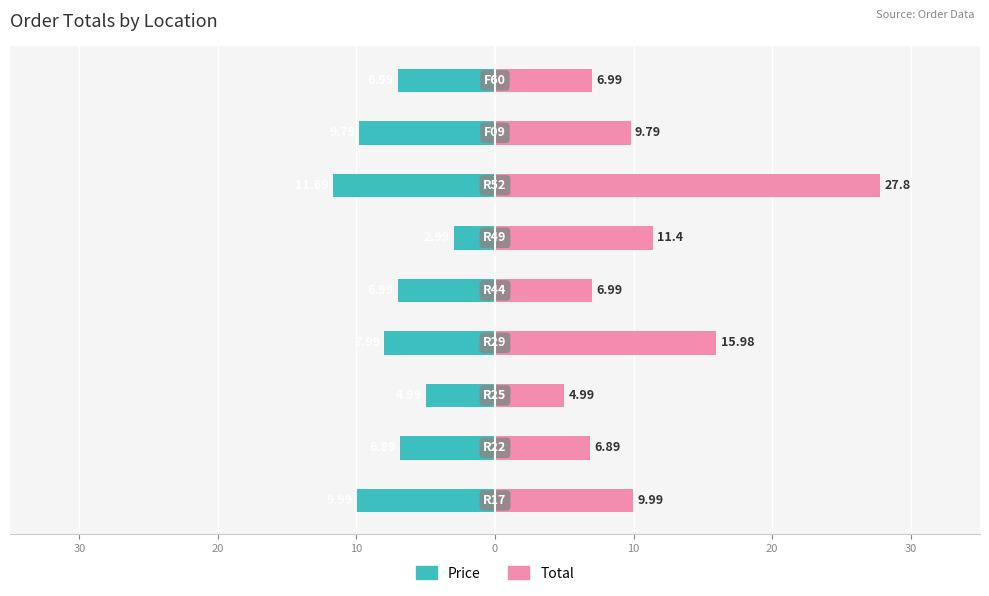

At 20, list the series in order from smallest to largest.

Price, Total